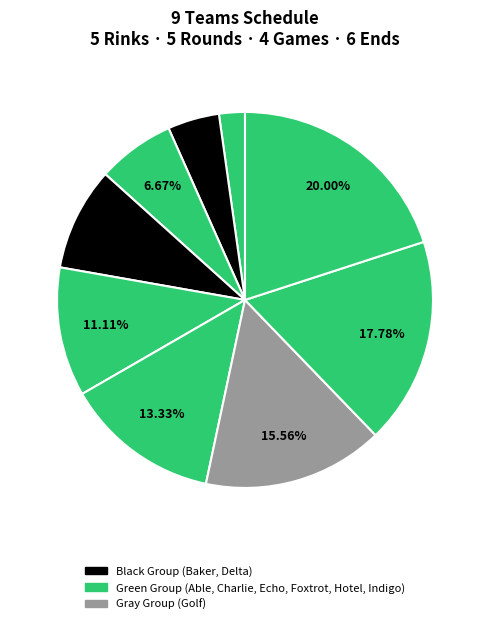

How many slices are in this pie chart?

9